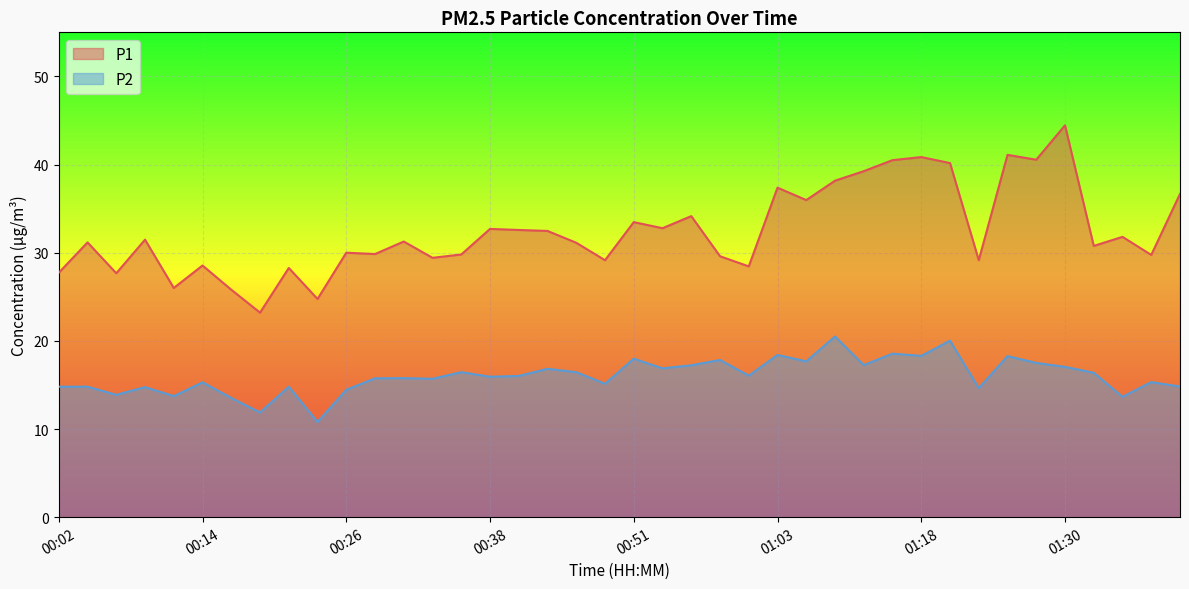

How many interior local peaks does the P1 series have?

14